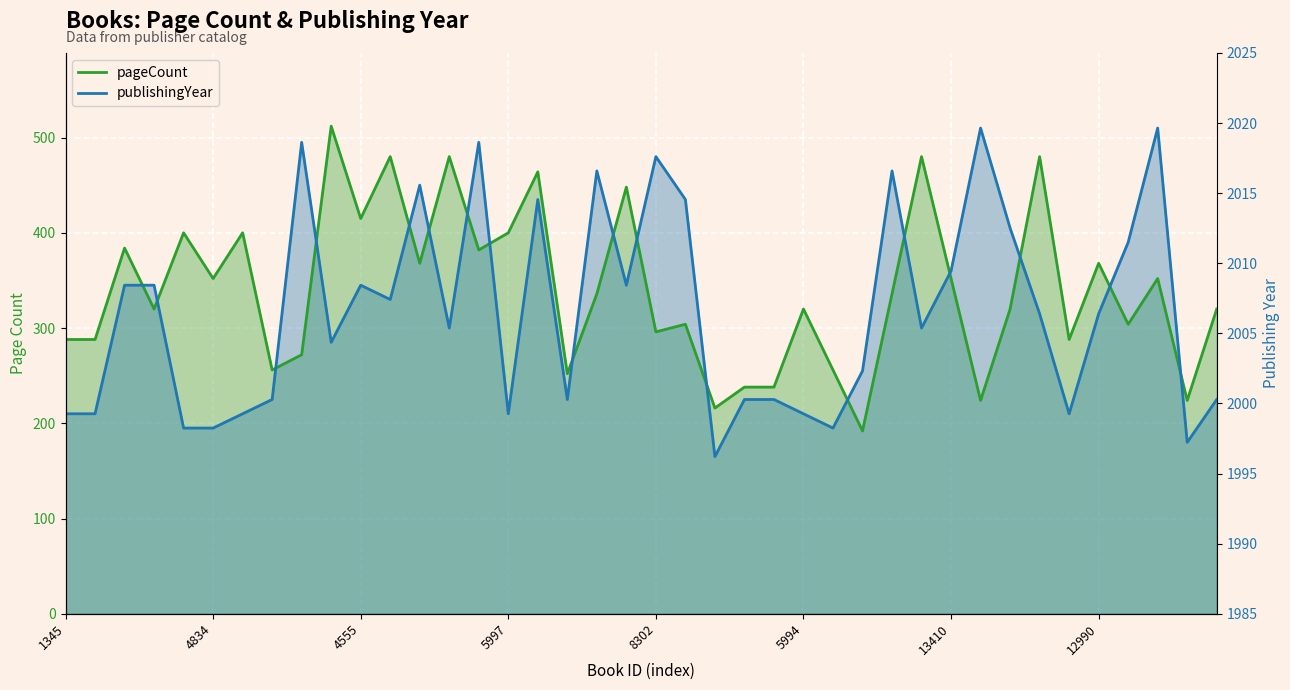

Count the number of data series in this chart.

2